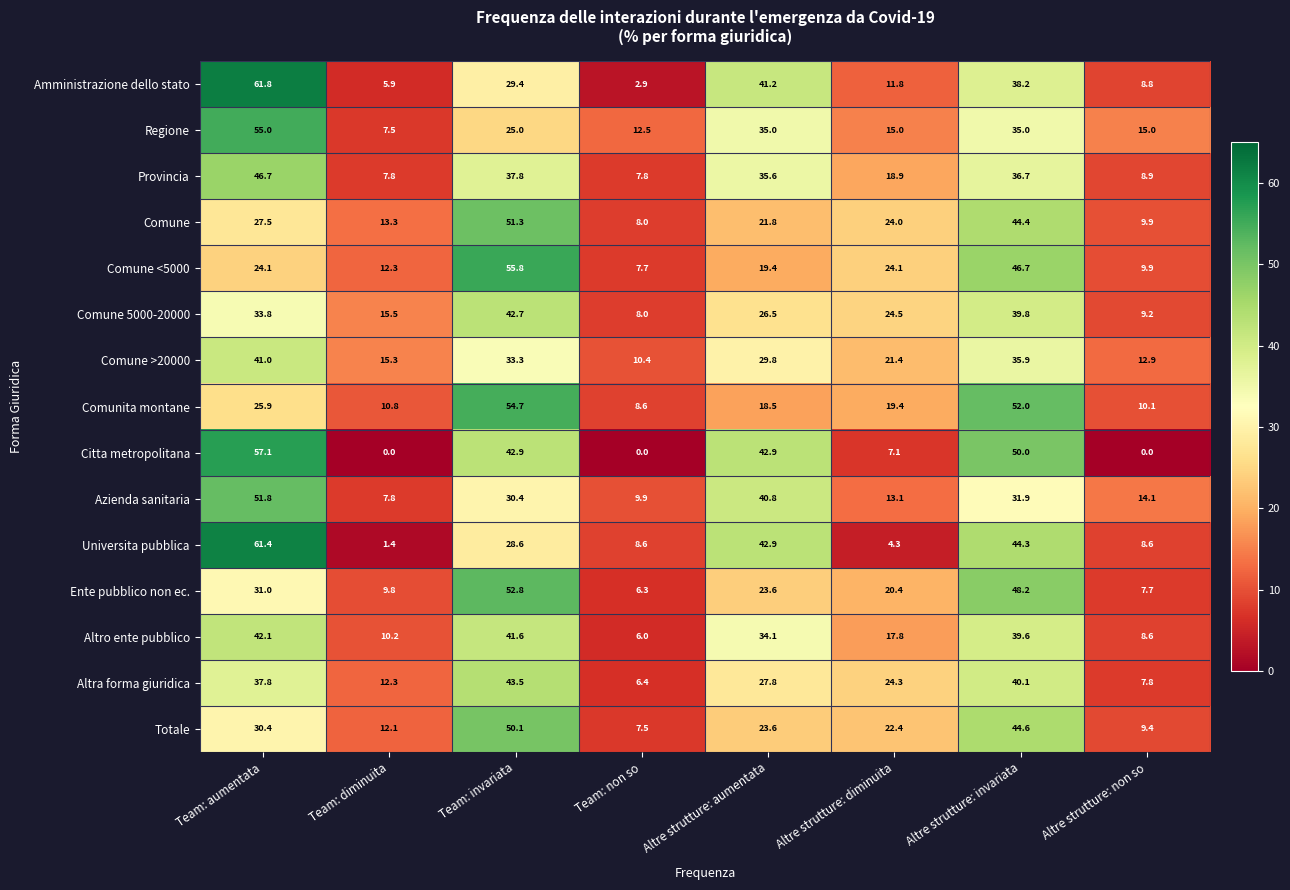

The value of Comune at Team: invariata is 71.7. True or false?

False